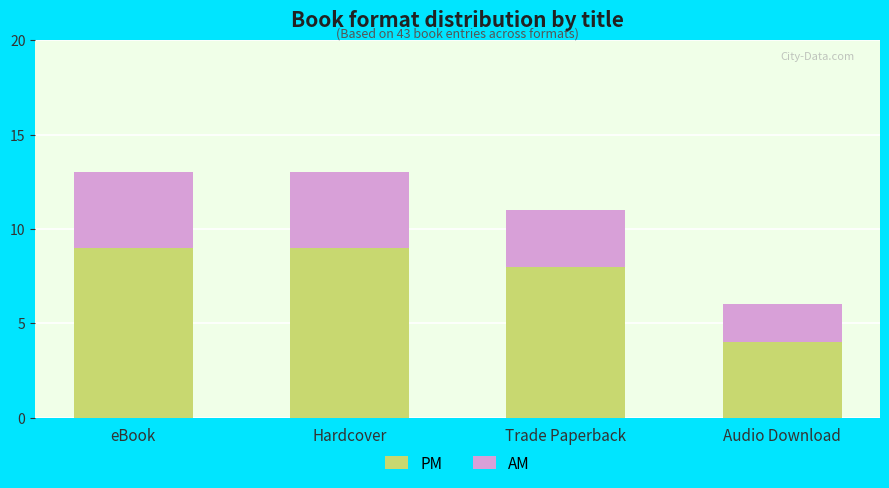

What is the sum of all PM values?

30